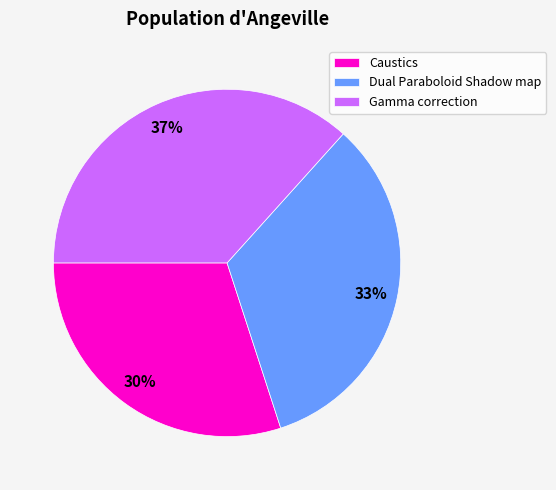

What is the smallest slice in the pie chart?

Caustics